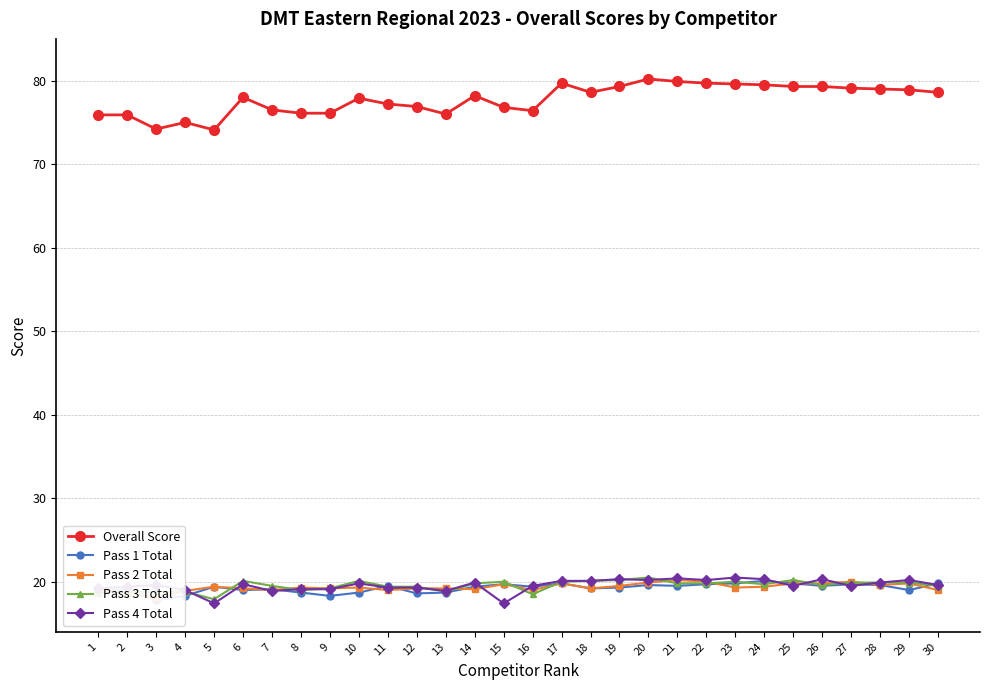

Reading left to right, list all the values displayed in this chart.

Overall Score: 75.9	75.9	74.2	75.0	74.1	78.0	76.5	76.1	76.1	77.9	77.2	76.9	76.0	78.2	76.8	76.4	79.7	78.6	79.3	80.2	79.9	79.7	79.6	79.5	79.3	79.3	79.1	79.0	78.9	78.6
Pass 1 Total: 19.1	19.0	17.8	18.3	19.4	19.0	19.1	18.7	18.3	18.7	19.5	18.6	18.7	19.4	19.7	19.4	19.8	19.2	19.3	19.6	19.5	19.7	19.8	20.1	19.8	19.5	19.7	19.6	19.0	19.8
Pass 2 Total: 19.0	18.7	18.0	18.9	19.4	19.2	19.0	19.3	19.2	19.3	19.0	19.2	19.2	19.1	19.7	19.0	19.8	19.2	19.5	19.9	20.2	20.0	19.3	19.4	19.8	19.8	20.0	19.6	19.8	19.0
Pass 3 Total: 18.6	18.8	18.8	18.8	17.9	20.1	19.5	19.0	19.2	20.1	19.4	19.4	18.8	19.8	20.0	18.5	20.0	20.1	20.2	20.5	19.8	19.8	20.0	19.7	20.2	19.6	19.9	19.9	19.9	19.5
Pass 4 Total: 19.2	19.4	19.6	19.0	17.4	19.7	18.9	19.1	19.1	19.8	19.3	19.3	18.9	19.9	17.4	19.5	20.1	20.1	20.3	20.2	20.4	20.2	20.5	20.3	19.5	20.3	19.5	19.9	20.2	19.6